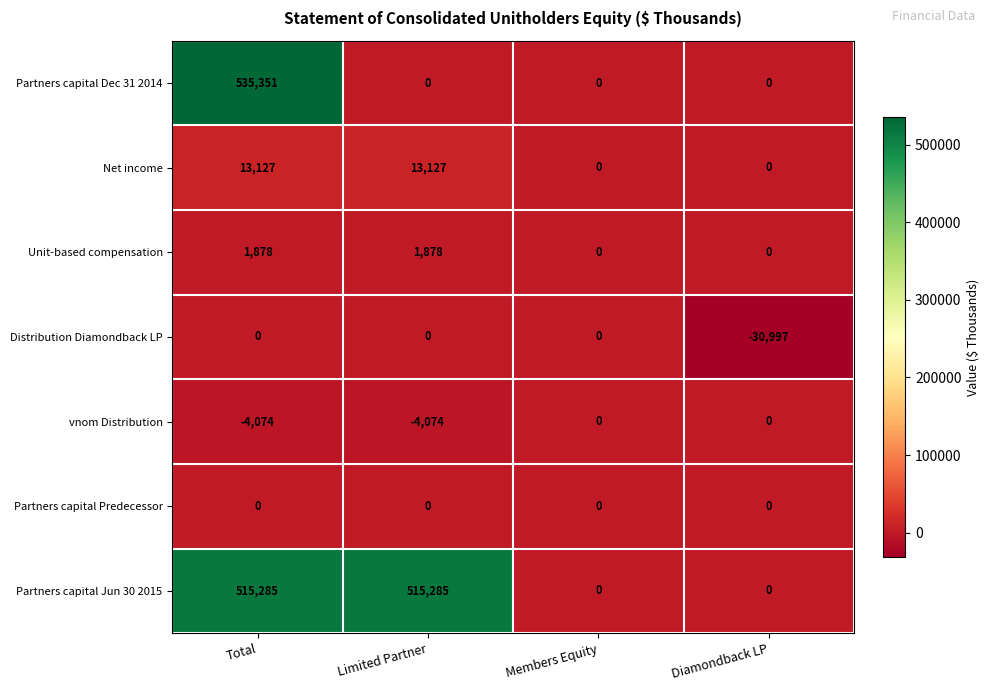

Which series has the largest total across all categories?

Partners capital Jun 30 2015